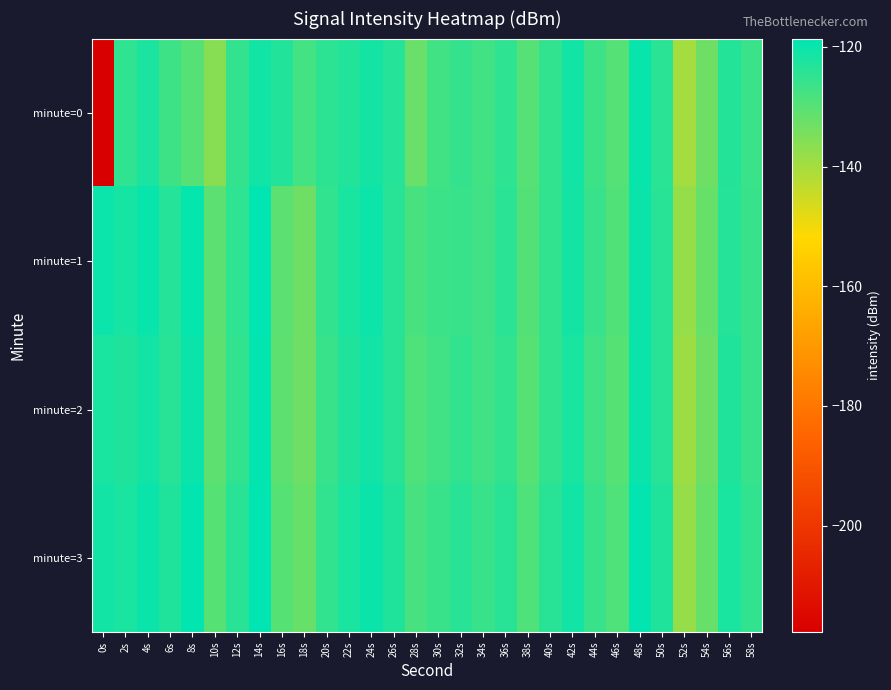

List the series in order of their peak value, highest first.

minute=3, minute=1, minute=2, minute=0